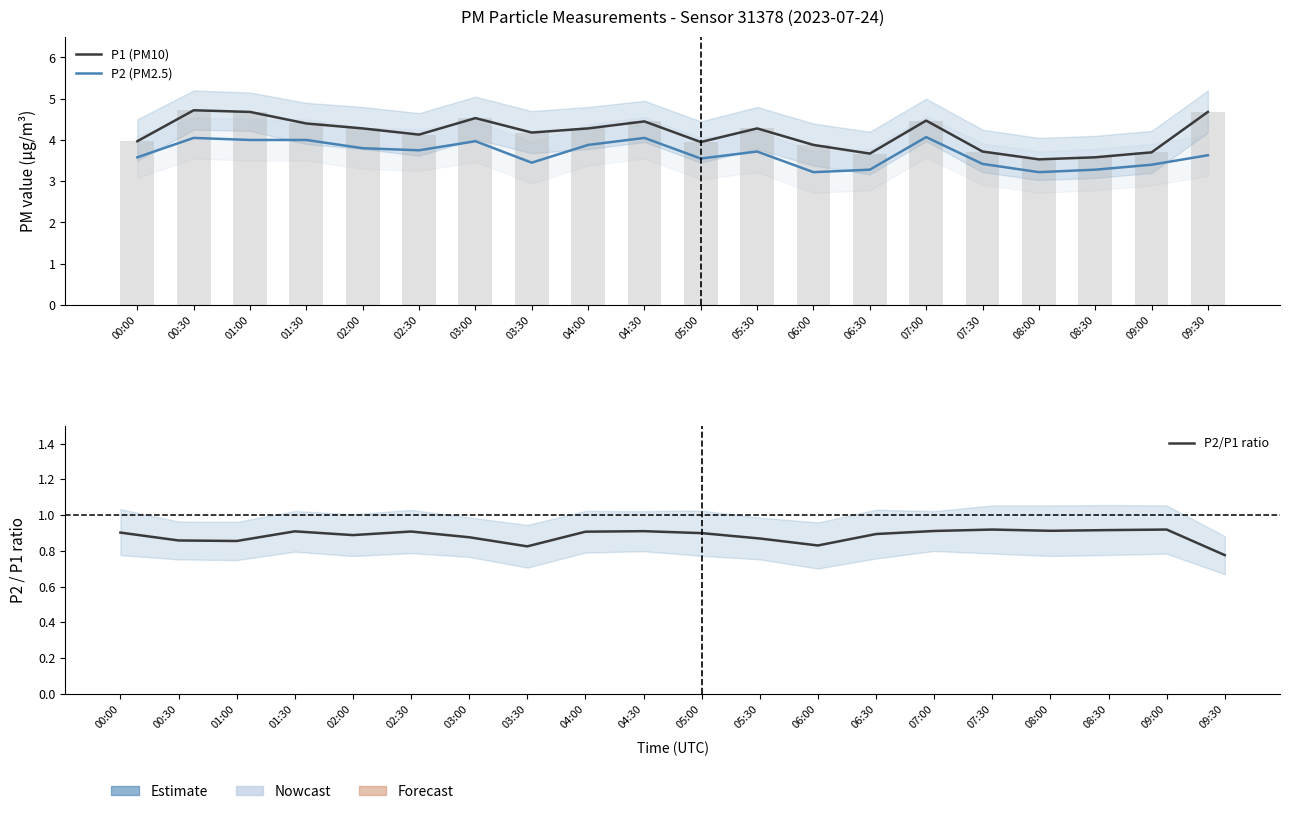

Reading left to right, transcribe all the data shown in this chart.

P1 (PM10): 00:00=4.0	00:30=4.7	01:00=4.7	01:30=4.4	02:00=4.3	02:30=4.1	03:00=4.5	03:30=4.2	04:00=4.3	04:30=4.5	05:00=4.0	05:30=4.3	06:00=3.9	06:30=3.7	07:00=4.5	07:30=3.7	08:00=3.5	08:30=3.6	09:00=3.7	09:30=4.7
P2 (PM2.5): 00:00=3.6	00:30=4.0	01:00=4.0	01:30=4.0	02:00=3.8	02:30=3.8	03:00=4.0	03:30=3.5	04:00=3.9	04:30=4.0	05:00=3.5	05:30=3.7	06:00=3.2	06:30=3.3	07:00=4.1	07:30=3.4	08:00=3.2	08:30=3.3	09:00=3.4	09:30=3.6
P2/P1 ratio: 00:00=0.9	00:30=0.9	01:00=0.9	01:30=0.9	02:00=0.9	02:30=0.9	03:00=0.9	03:30=0.8	04:00=0.9	04:30=0.9	05:00=0.9	05:30=0.9	06:00=0.8	06:30=0.9	07:00=0.9	07:30=0.9	08:00=0.9	08:30=0.9	09:00=0.9	09:30=0.8